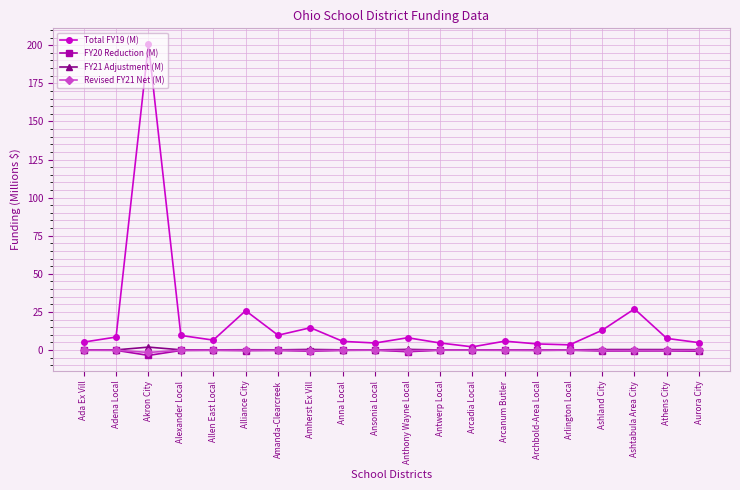

How many lines are shown in the chart?

4